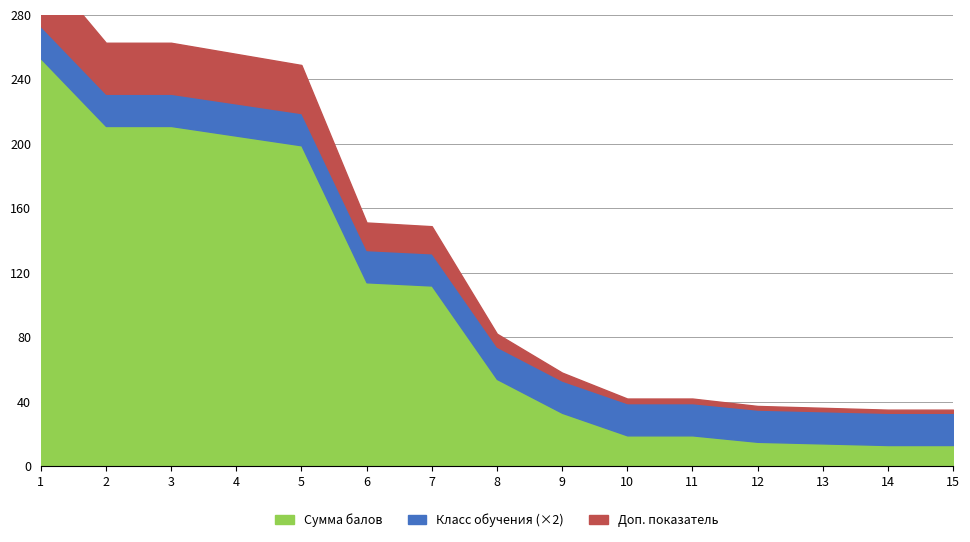

True or false: Сумма балов and Класс обучения intersect in this chart.

False